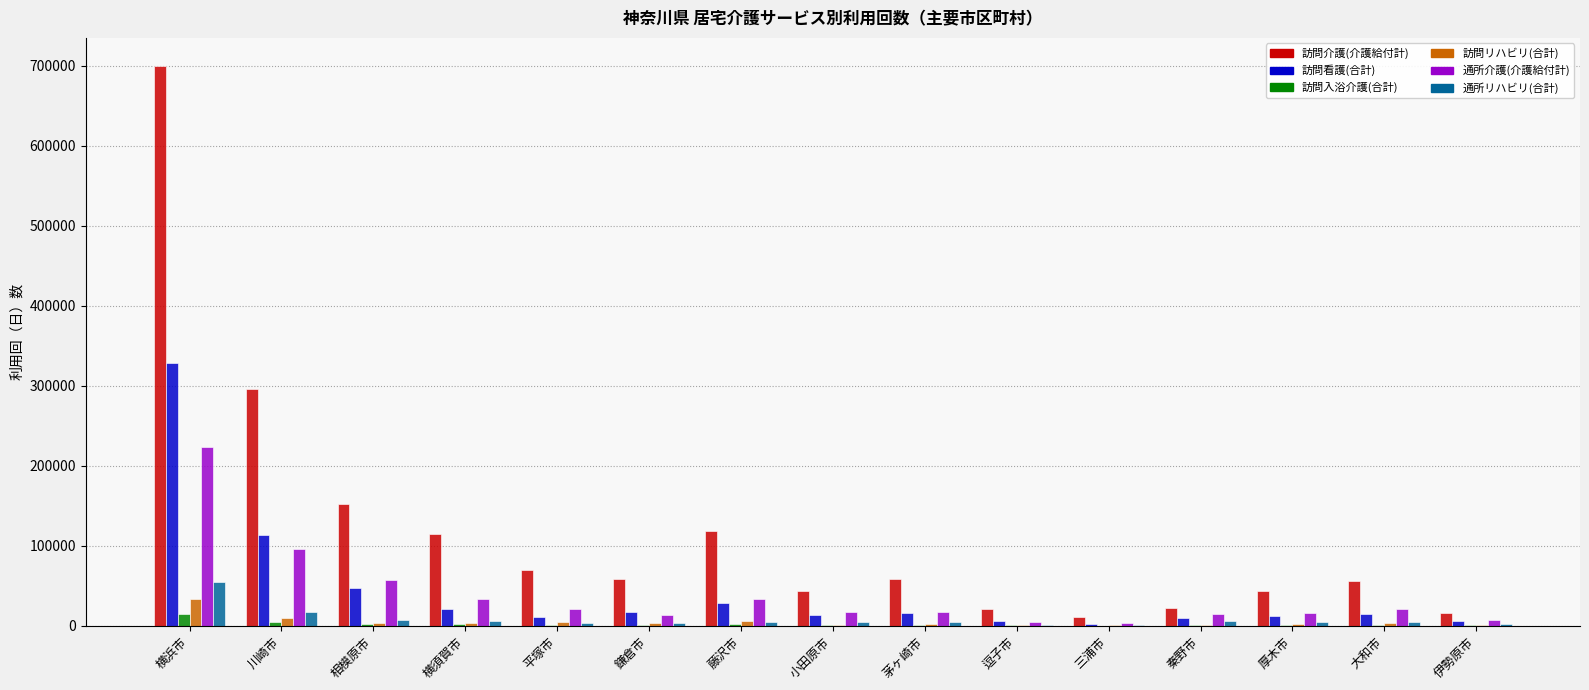

What is the difference between the 訪問看護(合計) values at 厚木市 and 小田原市?

1765